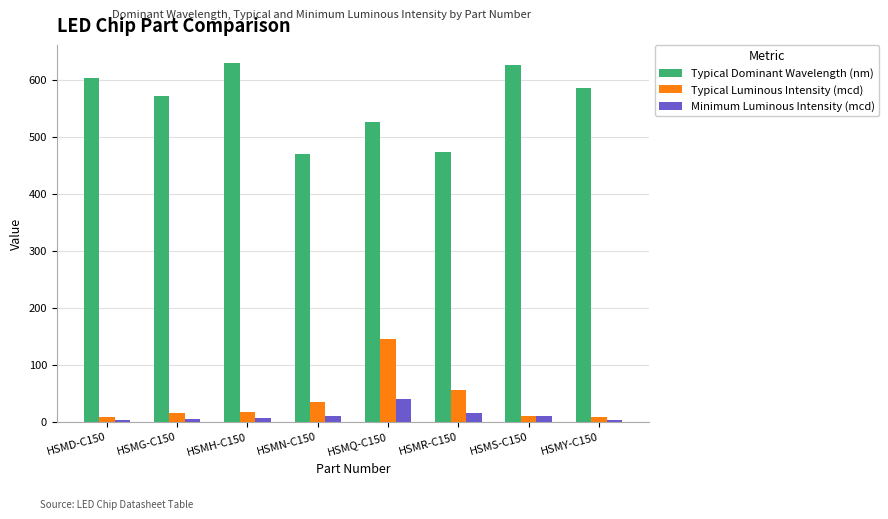

True or false: Typical Dominant Wavelength (nm) has a value of 527.0 at HSMQ-C150.

True